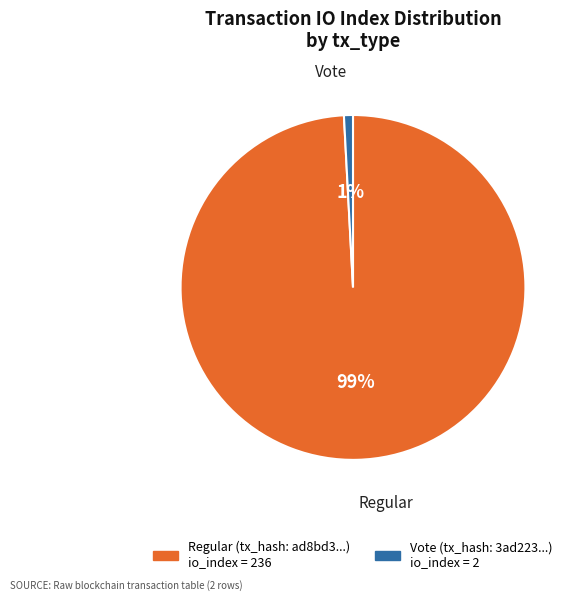

Is there any slice that represents more than half of the pie?

Yes